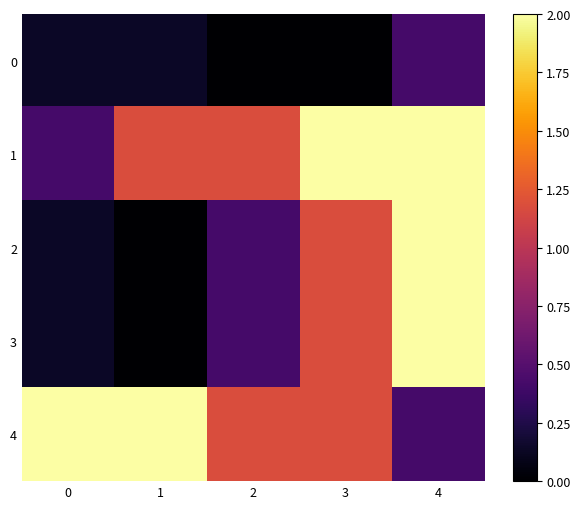

Between 0 and 4, which is larger?

4